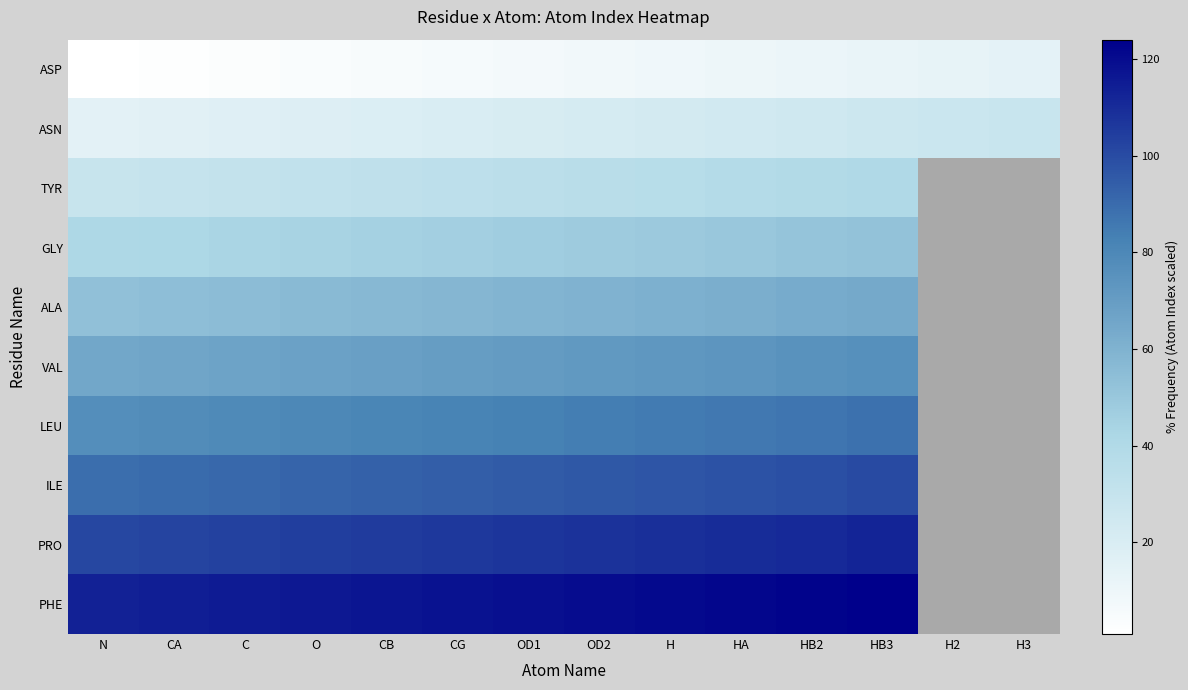

Is the value of ASP at OD1 greater than the value of ASN at HB2?

No